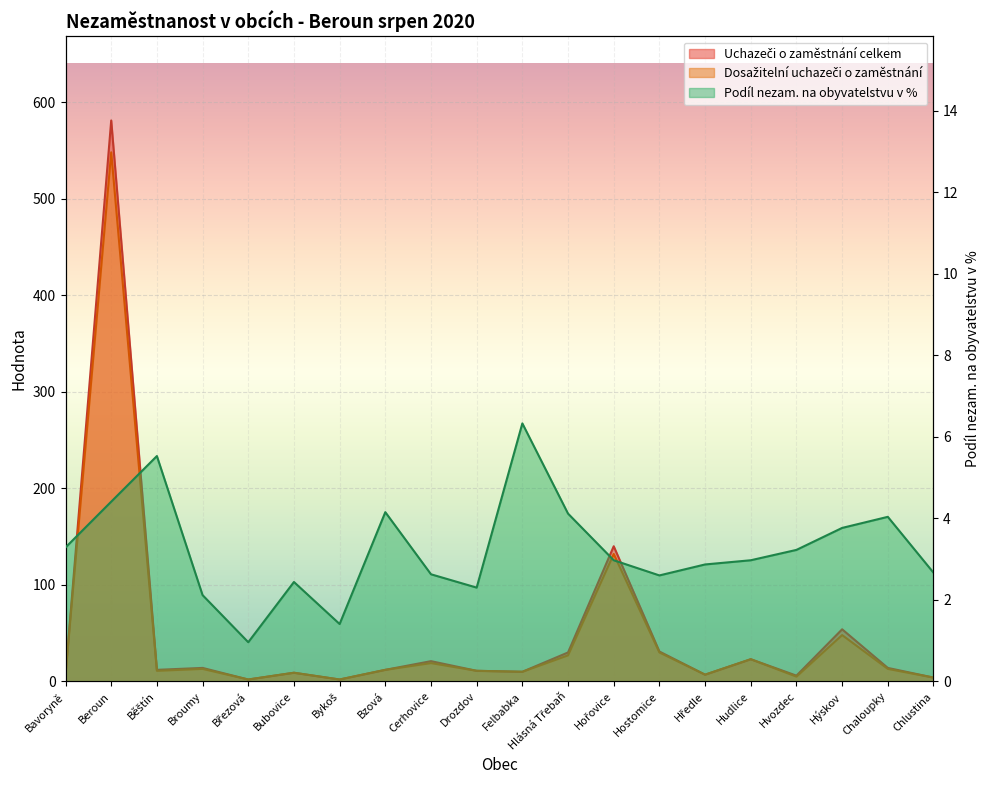

What is the value of the Podíl nezam. na obyvatelstvu v % point at the 1st from the left?

3.3